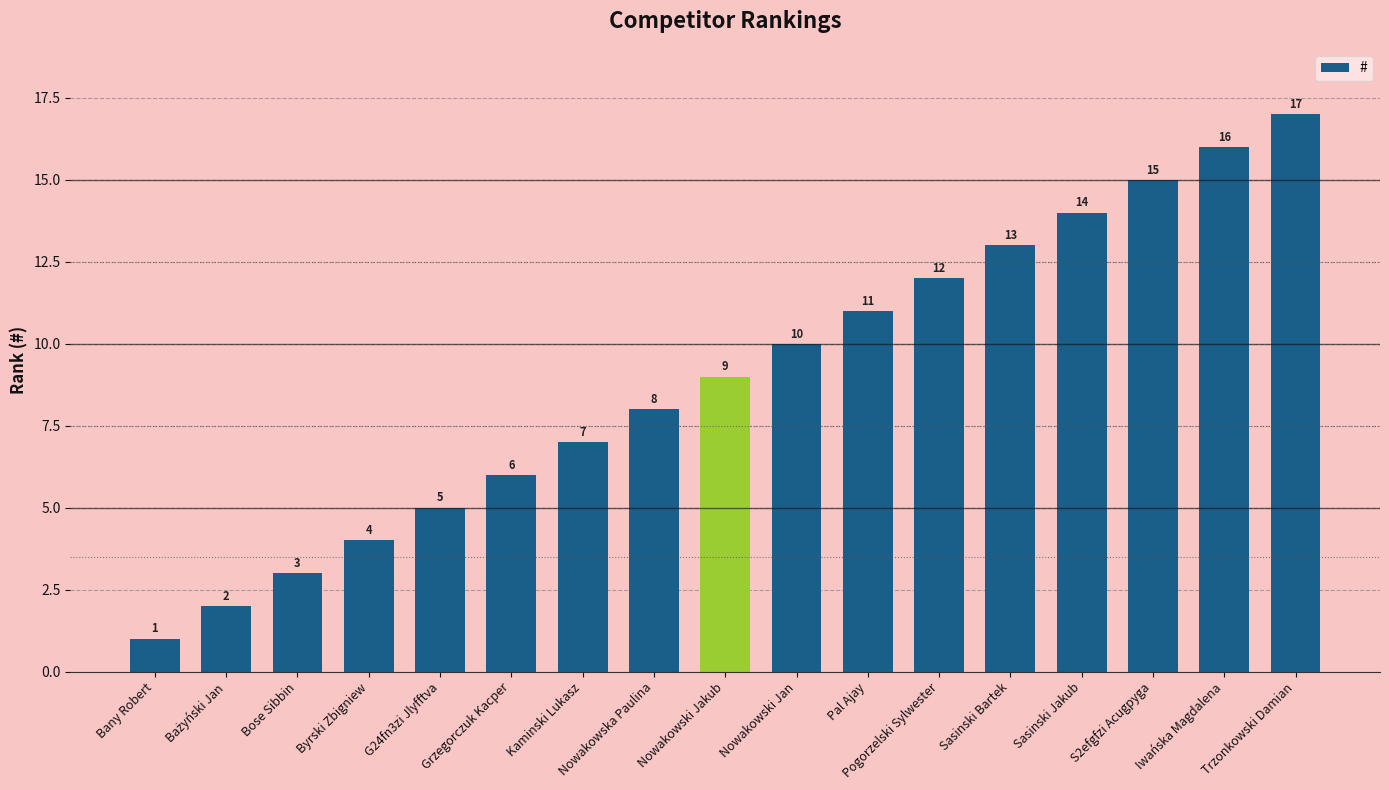

The chart shows a value of 6 at Pogorzelski Sylwester. True or false?

False